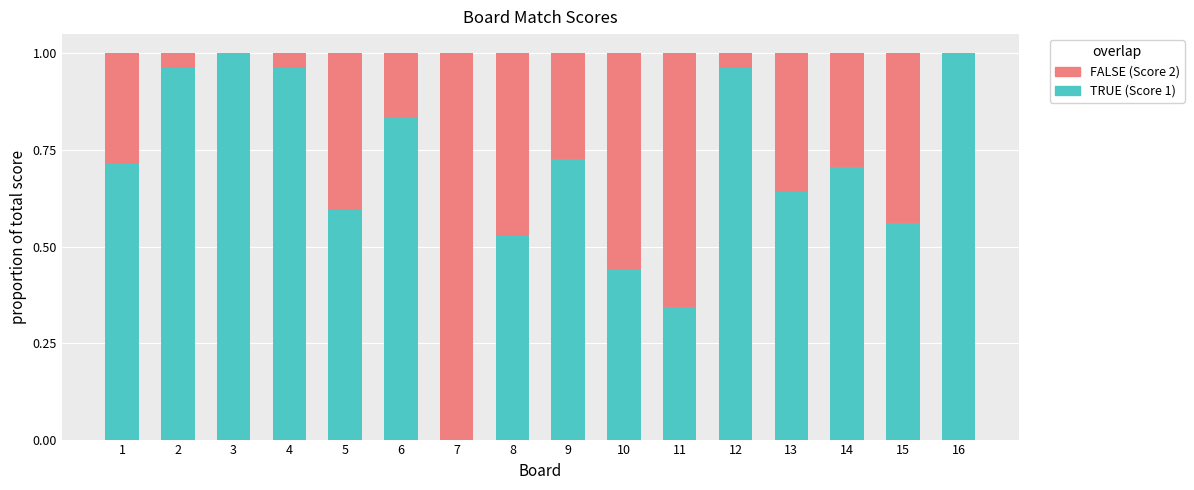

How many data points does each series have?

16